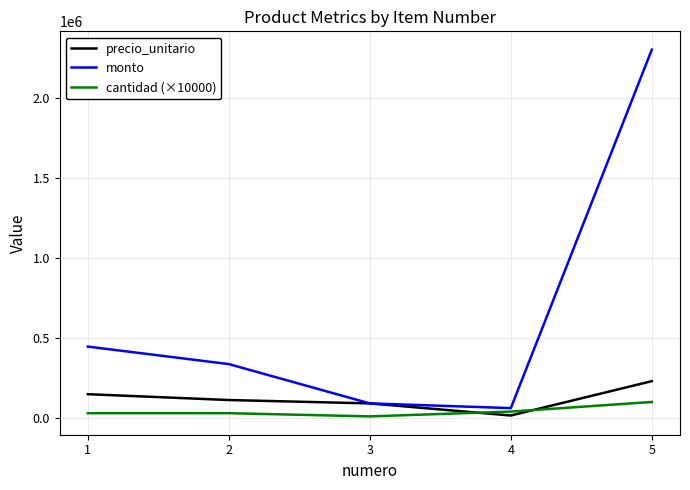

What is the difference between the maximum and minimum values in the monto series?

2238312